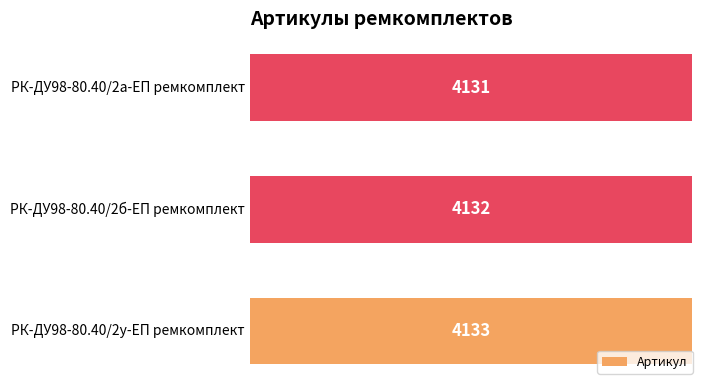

Reading bottom to top, transcribe all the data shown in this chart.

4133	4132	4131